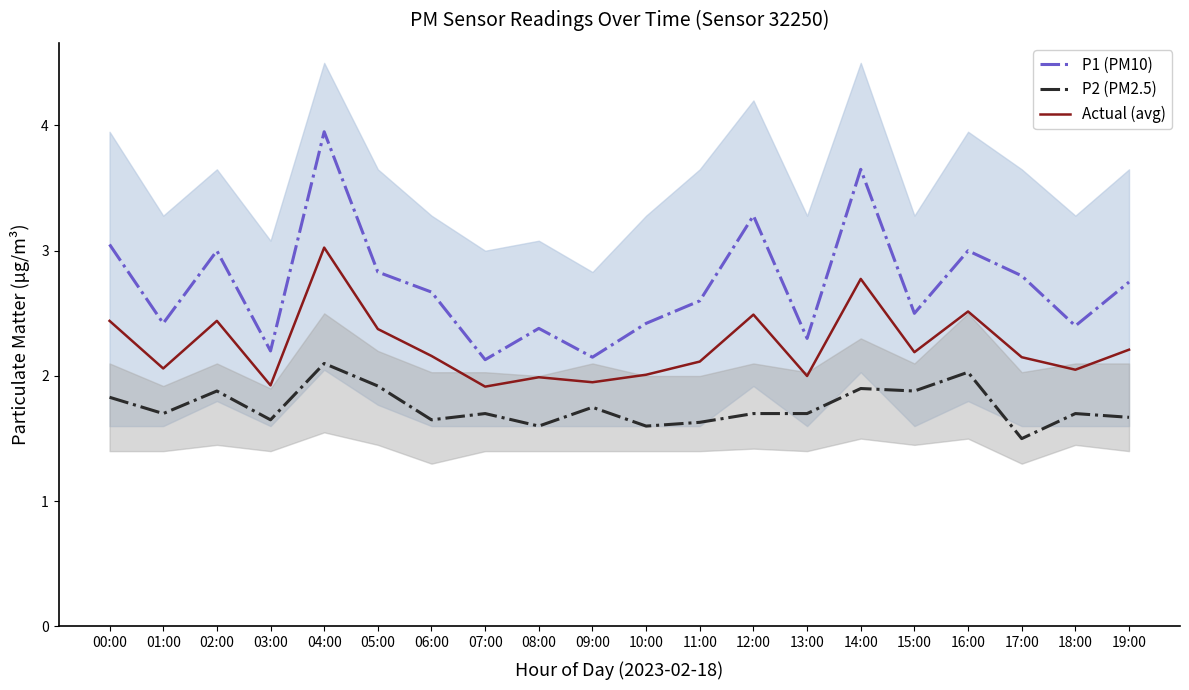

True or false: Actual (avg) has more than 2 interior local peaks.

True